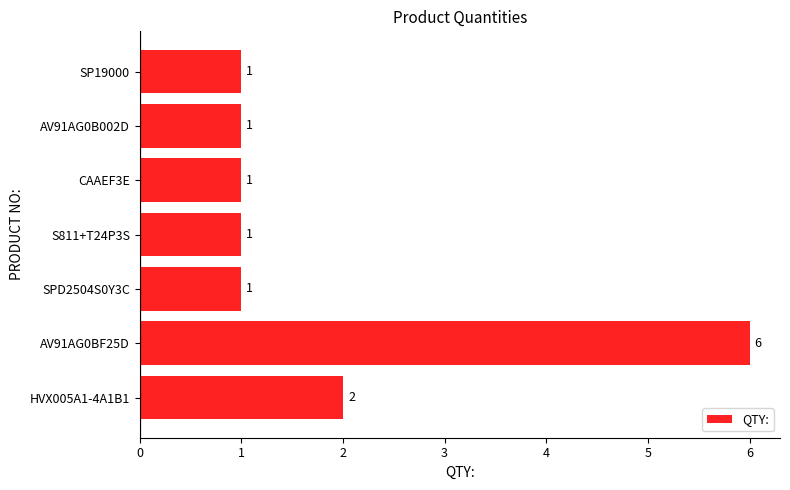

What is the sum of the values at AV91AG0BF25D and S811+T24P3S?

7